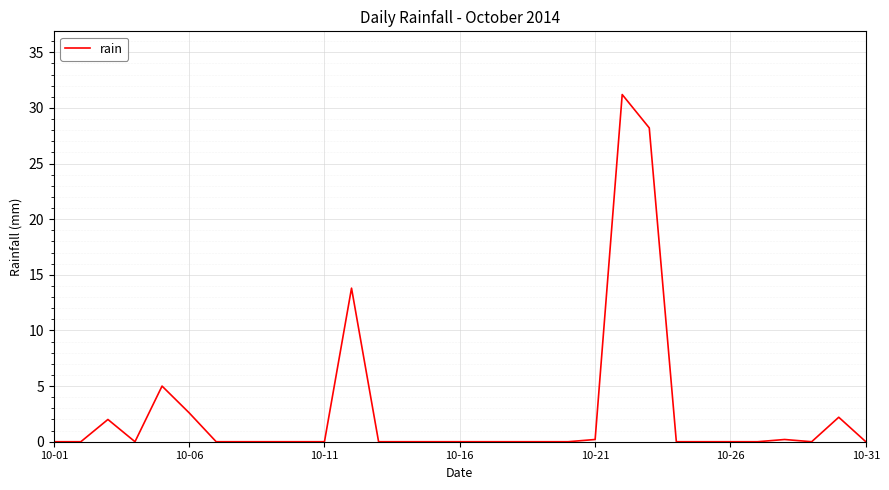

What is the difference between the maximum and minimum values?

31.2